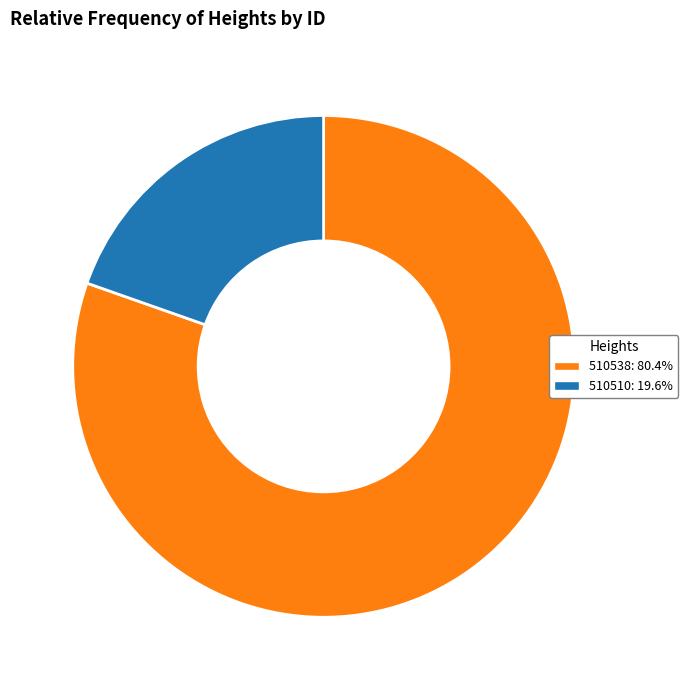

Rank the categories by value from highest to lowest.

510538, 510510